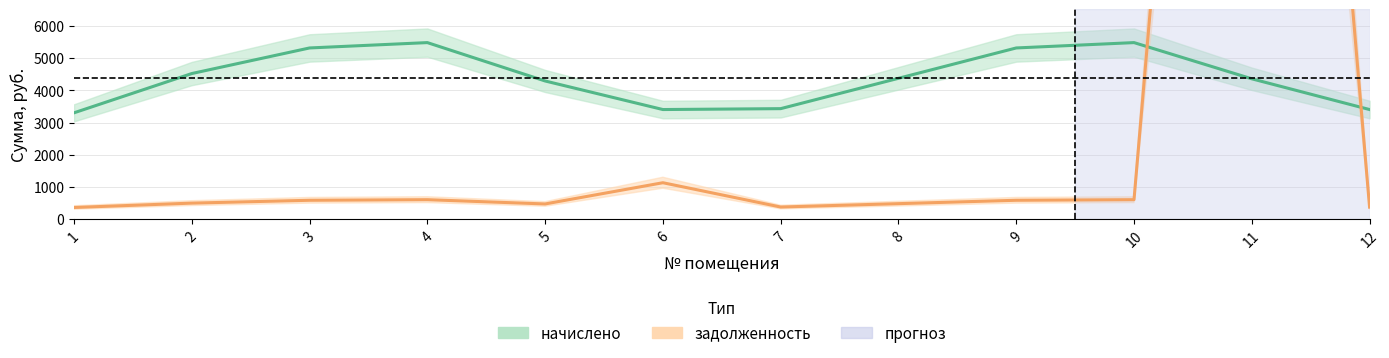

True or false: задолженность has a value of 1135.8 at 6.

True